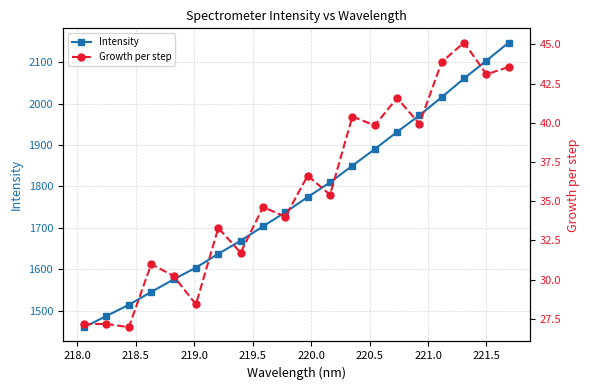

What is the minimum value for Intensity?

1460.4